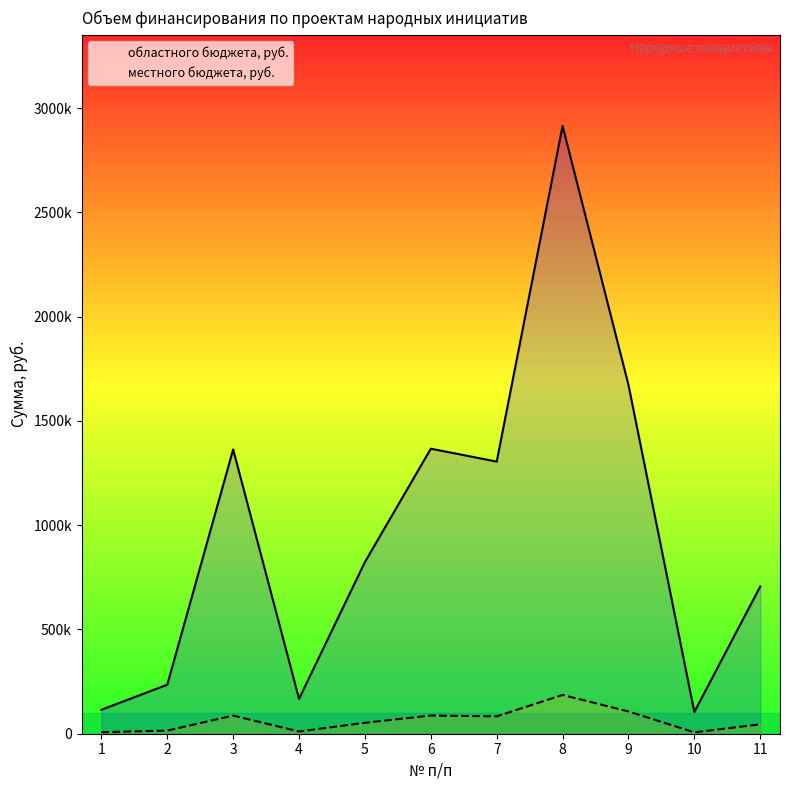

Rank the categories by местного бюджета, руб. value from highest to lowest.

8, 9, 6, 3, 7, 5, 11, 2, 4, 1, 10